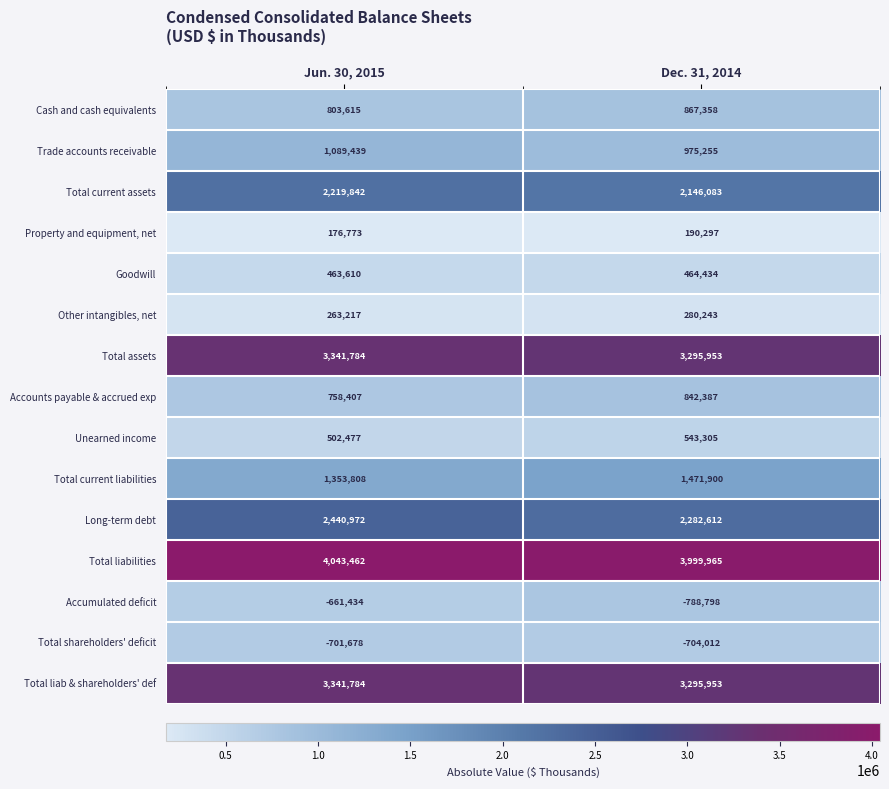

Which series has the largest range (max minus min)?

Long-term debt